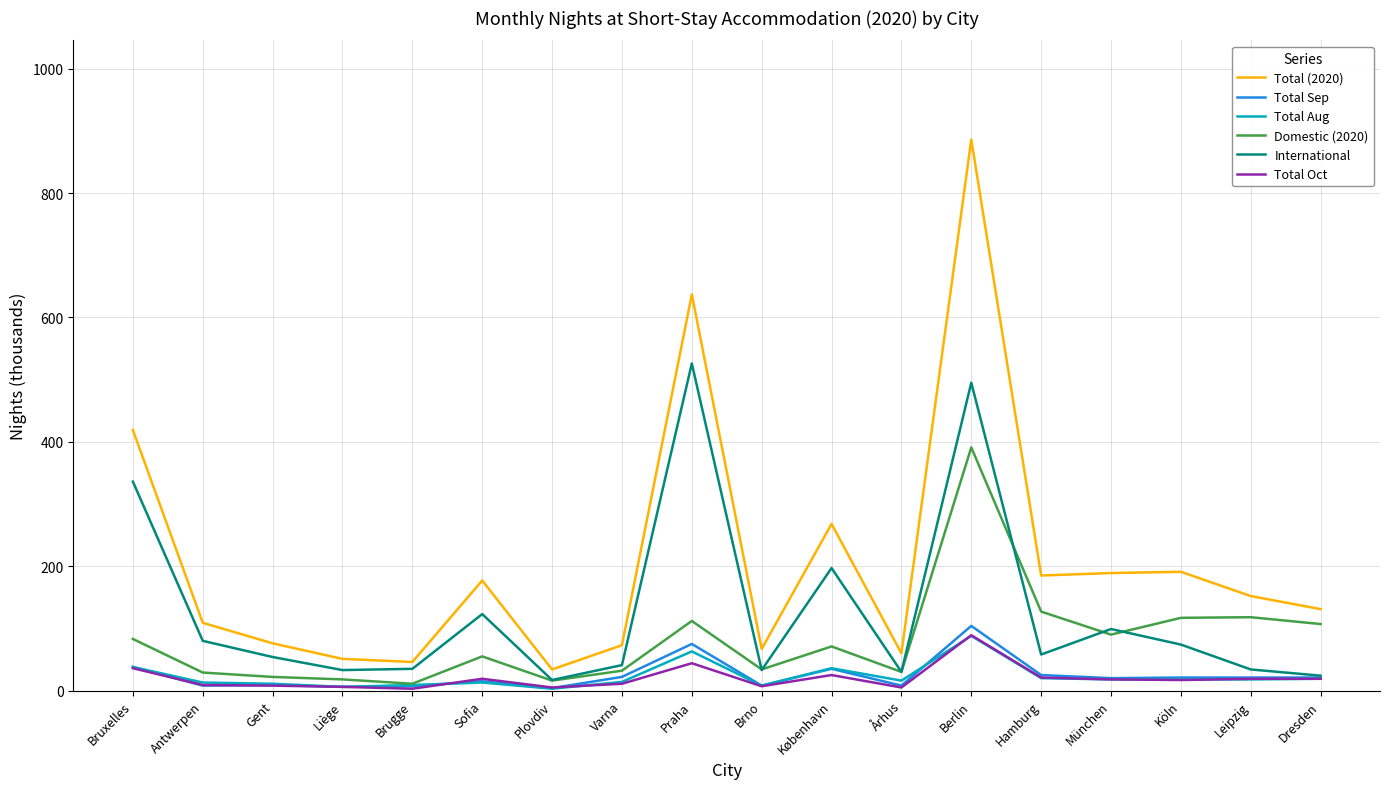

The value of Total Sep at Berlin is 104. True or false?

True